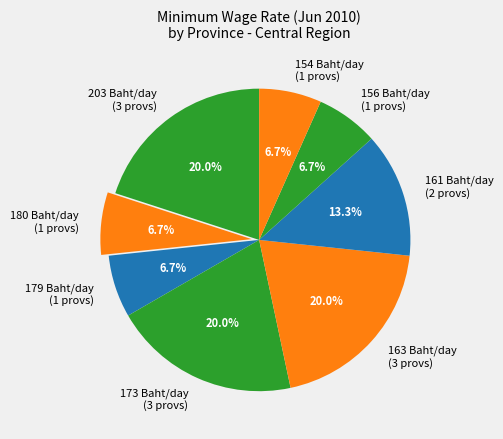

What is the ratio of the value at 203 Baht/day (3 provs) to the value at 180 Baht/day (1 provs)?

3.0